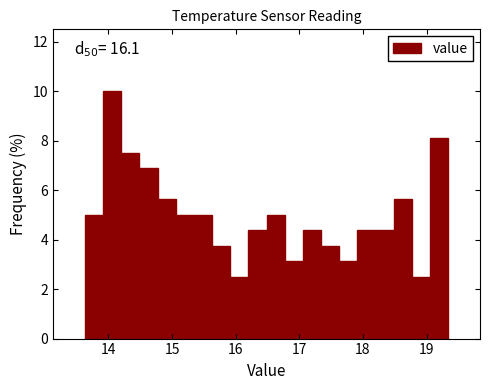

Around what value on the x-axis is the tallest bar? Give the approximate position of its centre, as read against the axis.

14.1